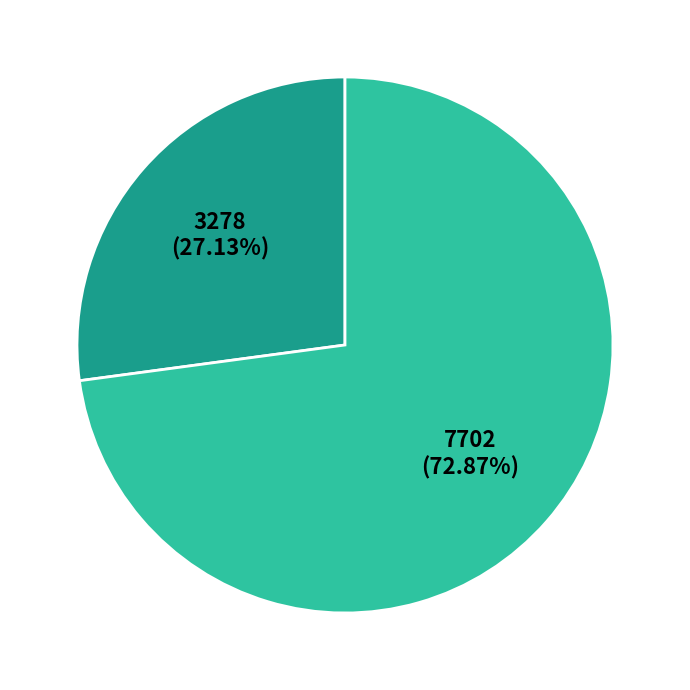

Is there a majority slice in this chart?

Yes